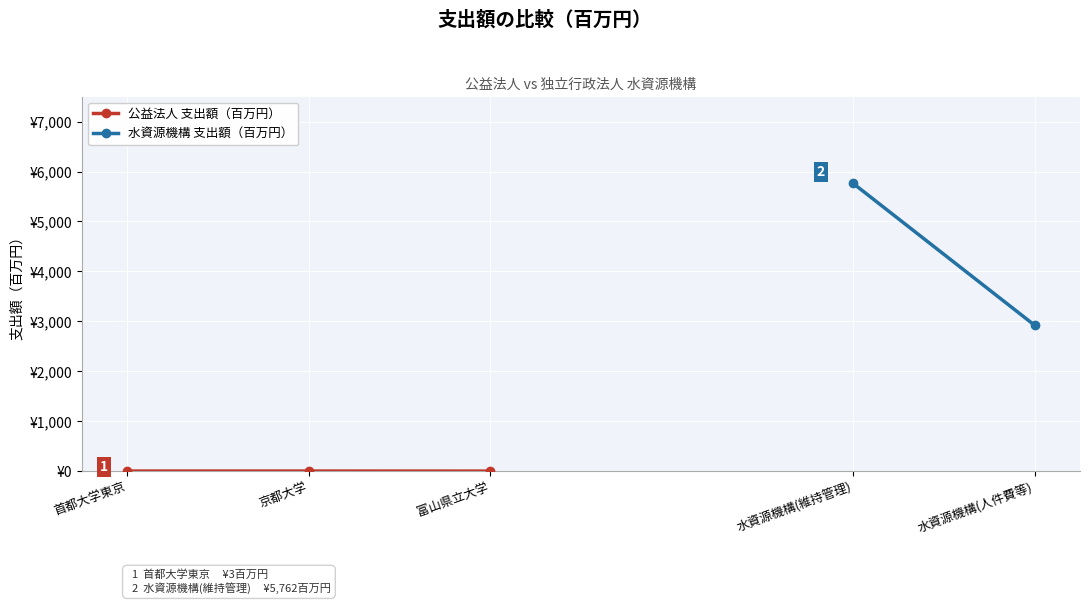

What is the label of the 1st point from the right?

富山県立大学